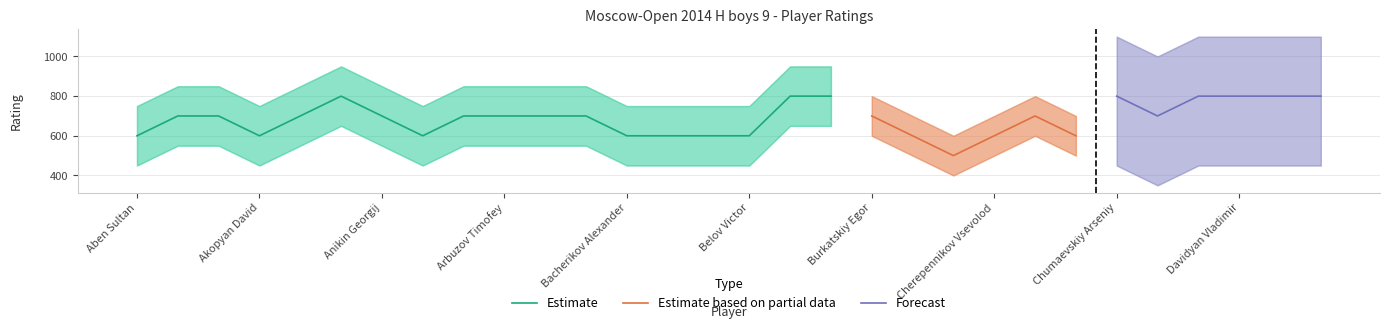

Is it true that Estimate equals 338 at Anikin Georgij?

False